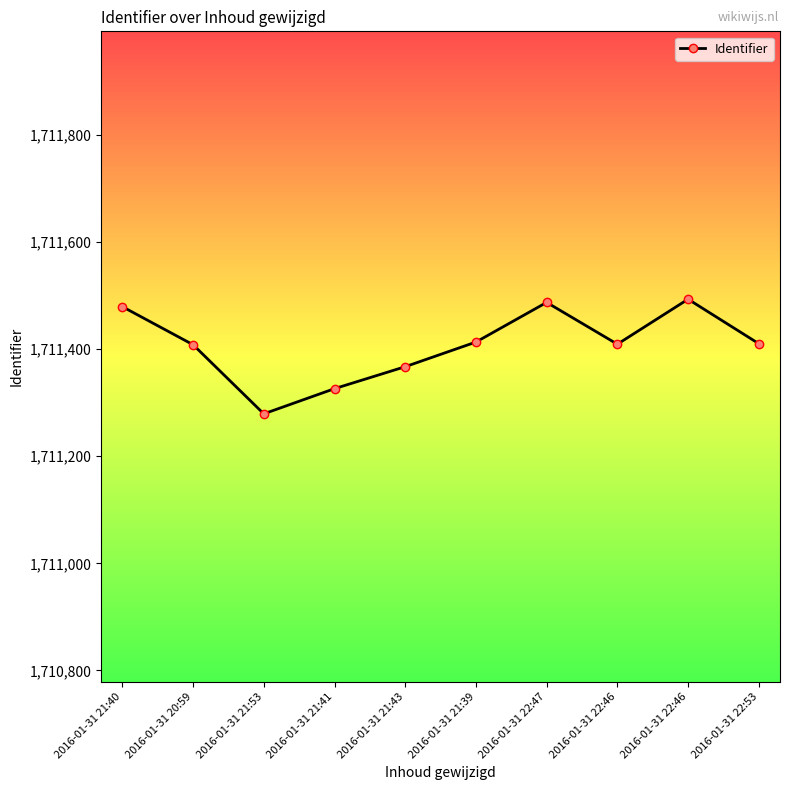

Where does the data first go above 1711410?

2016-01-31 21:40